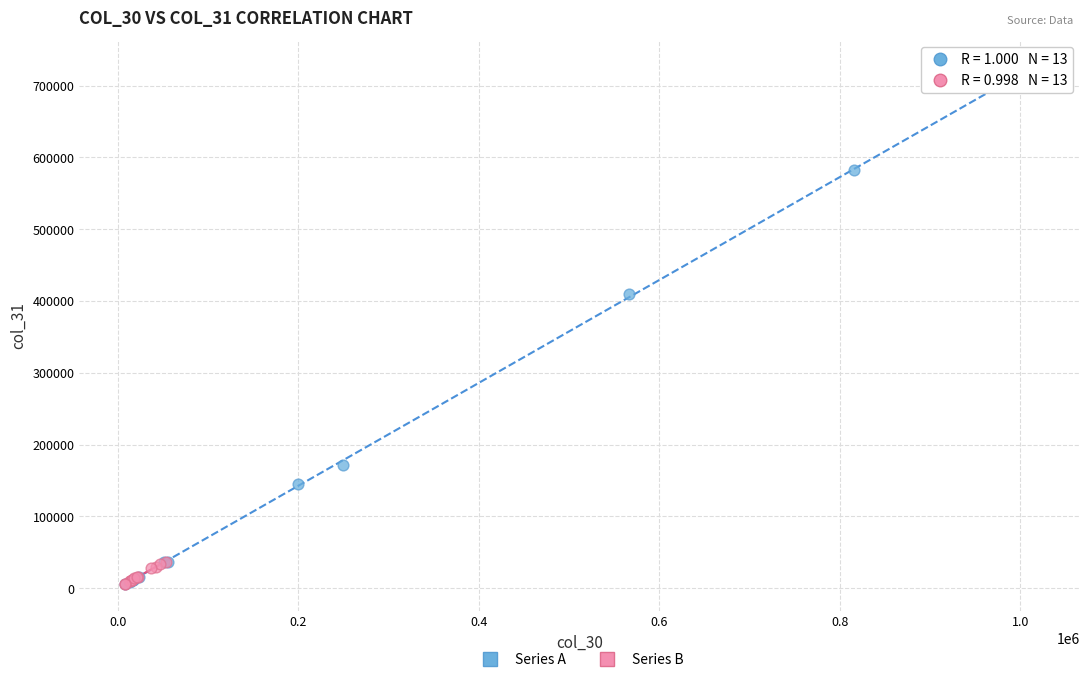

Which series has the largest Y range (max minus min)?

Series A